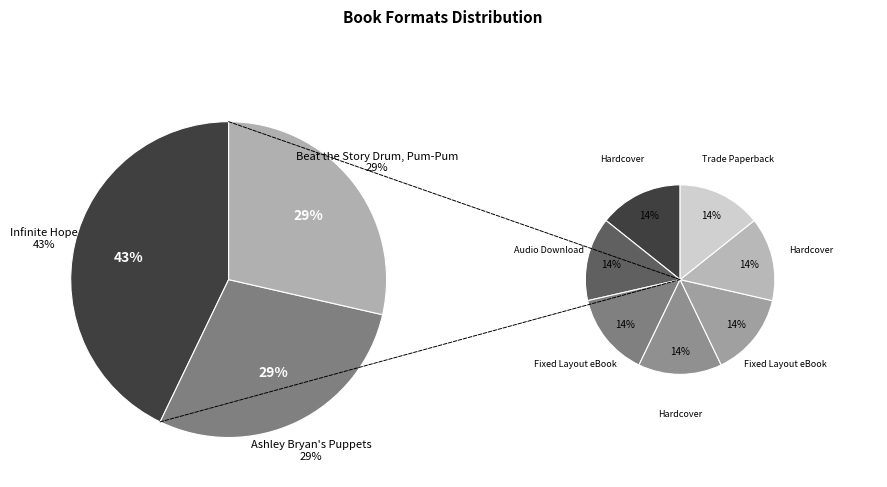

Does Ashley Bryan's Puppets account for over 50% of the chart?

No